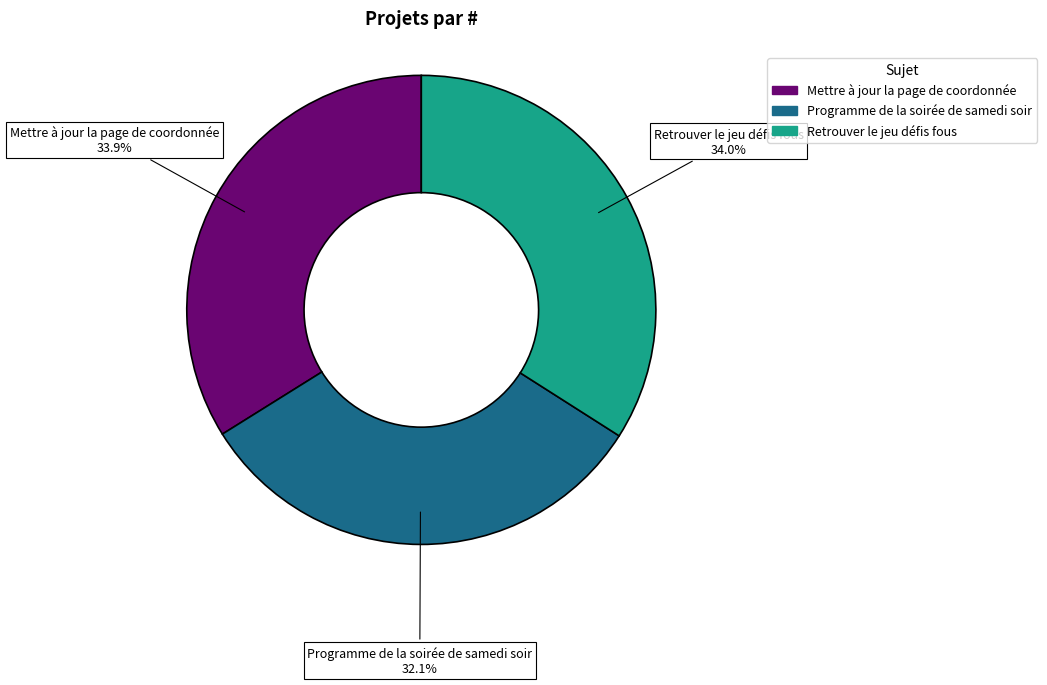

Is there a majority slice in this chart?

No